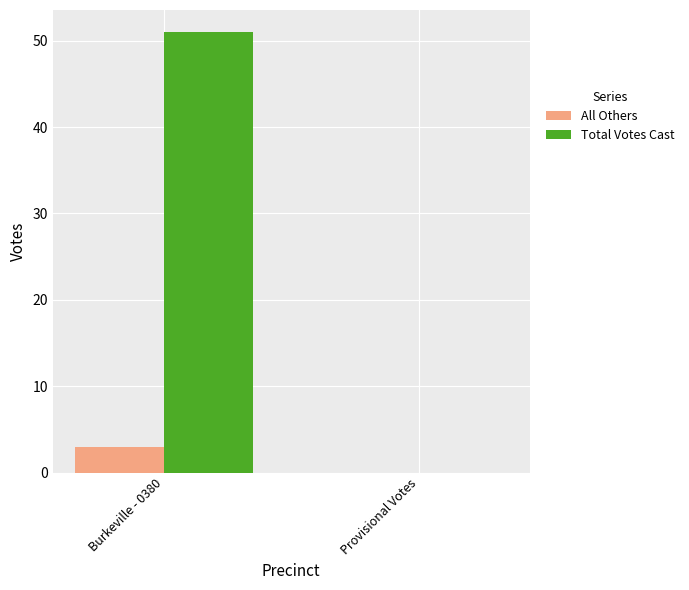

Which series has the largest total across all categories?

Total Votes Cast